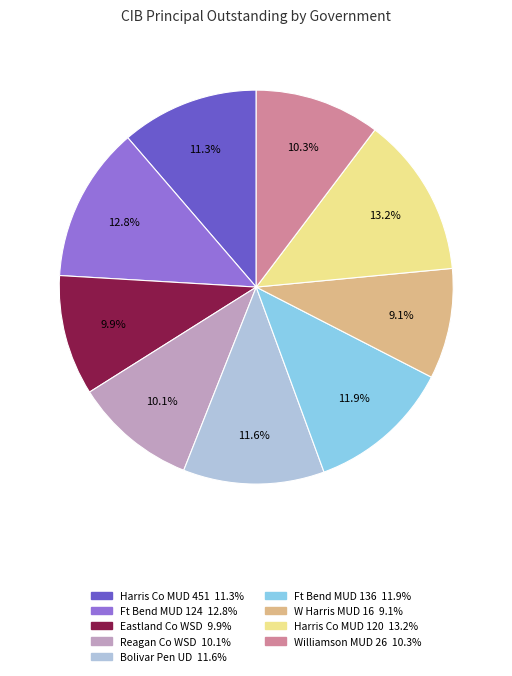

Is there any slice that represents more than half of the pie?

No